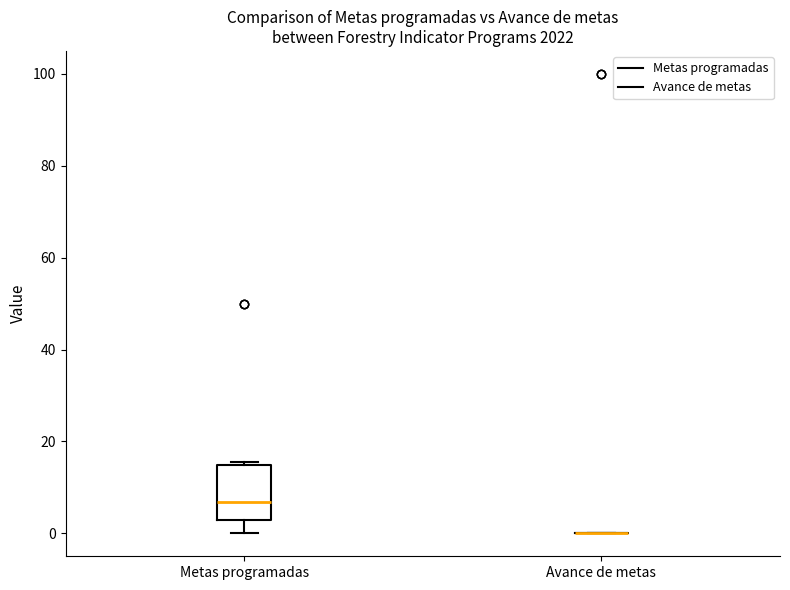

Where does the median line of the box for Metas programadas sit on the y-axis? The values are not printed on the chart, so give them approximately, as read against the axis.

6